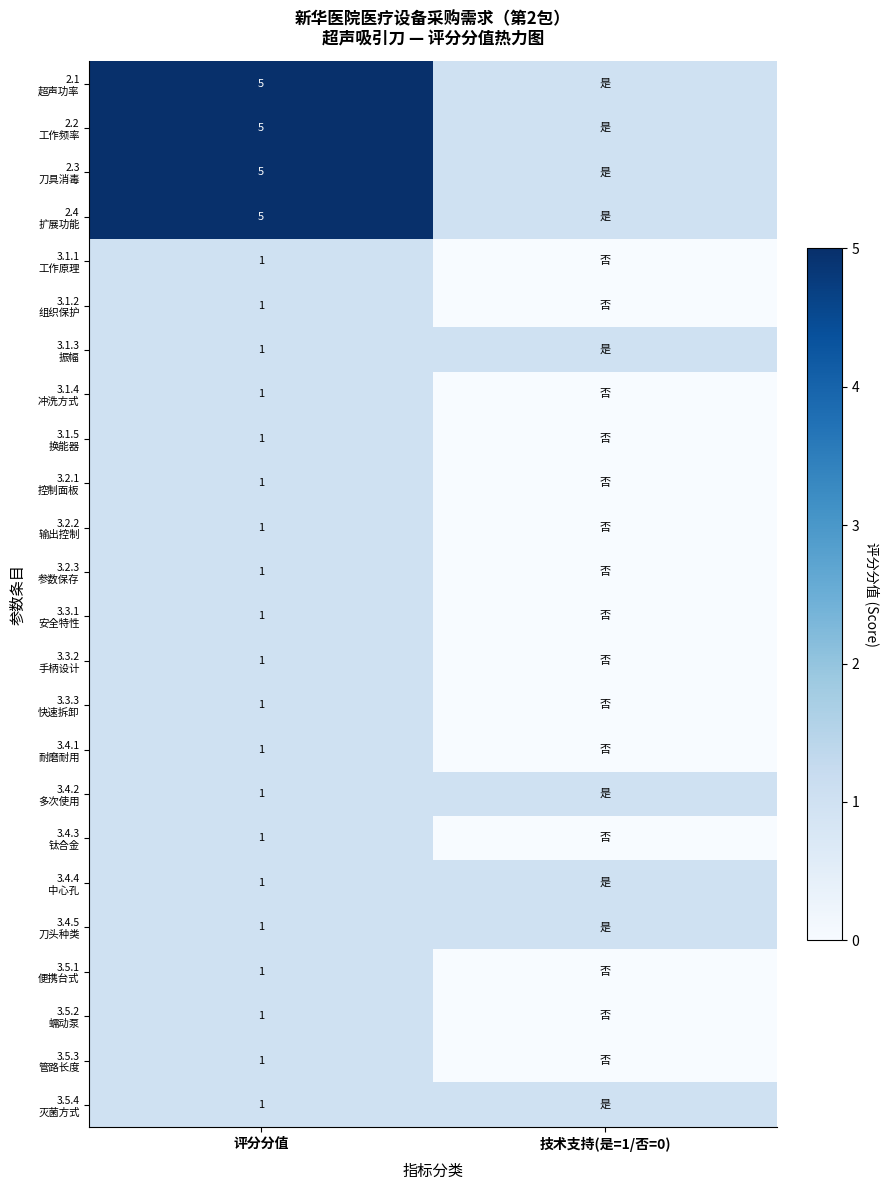

What is the difference between the highest and lowest values at 评分分值?

4